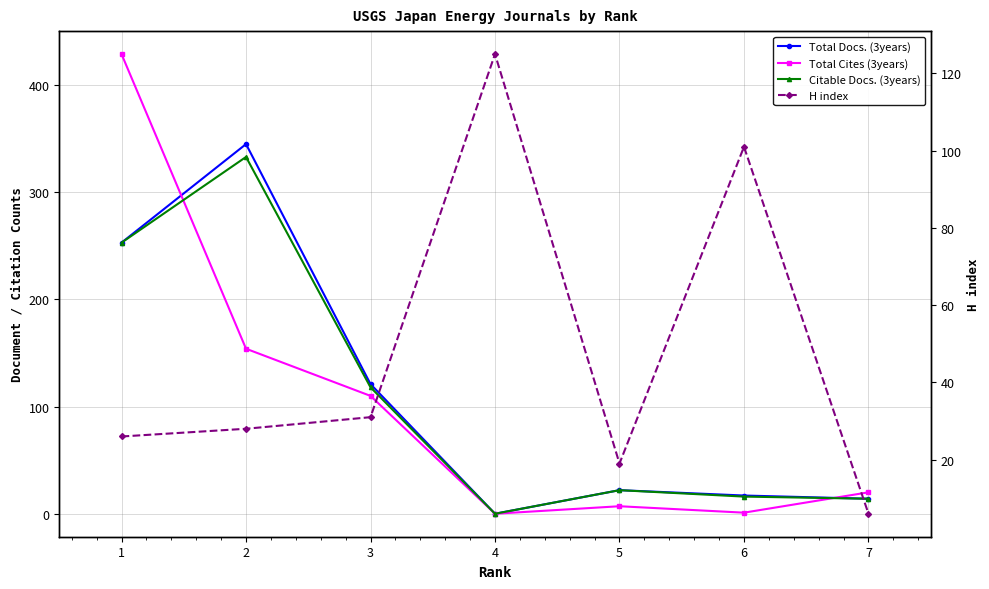

Is the value of H index at 6 greater than the value of Citable Docs. (3years) at 2?

No